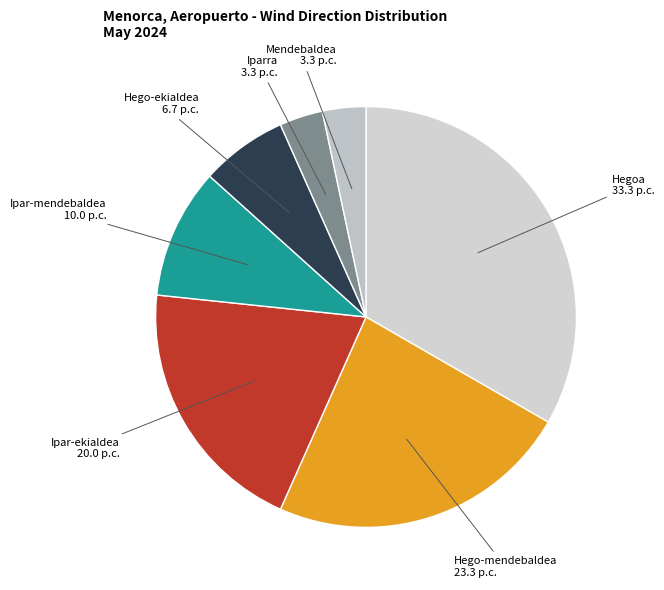

Count the number of slices in the pie.

7